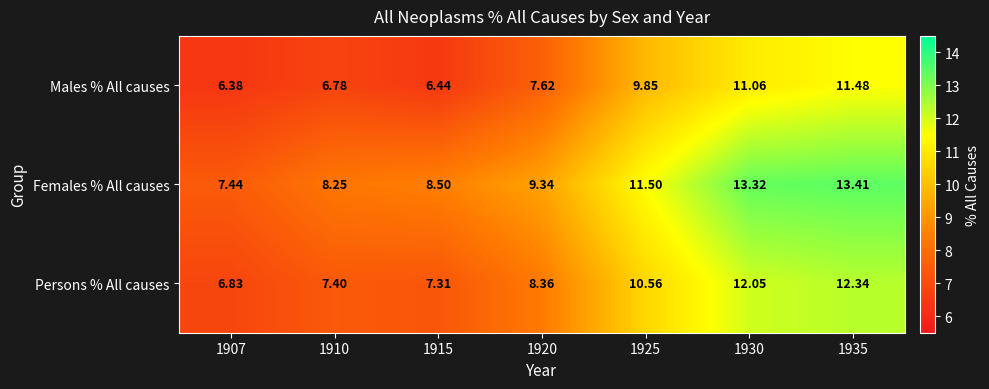

Is the value of Males % All causes at 1930 greater than the value of Persons % All causes at 1920?

Yes